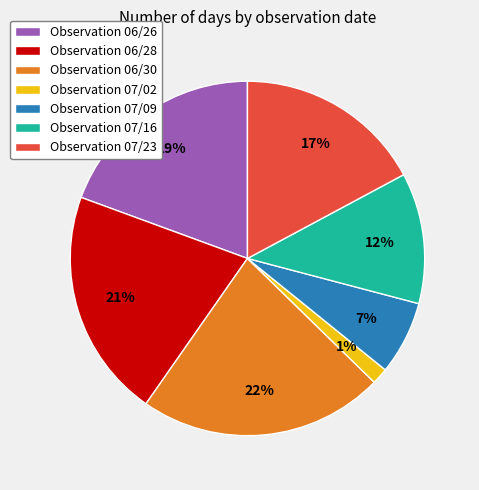

Is there a majority slice in this chart?

No